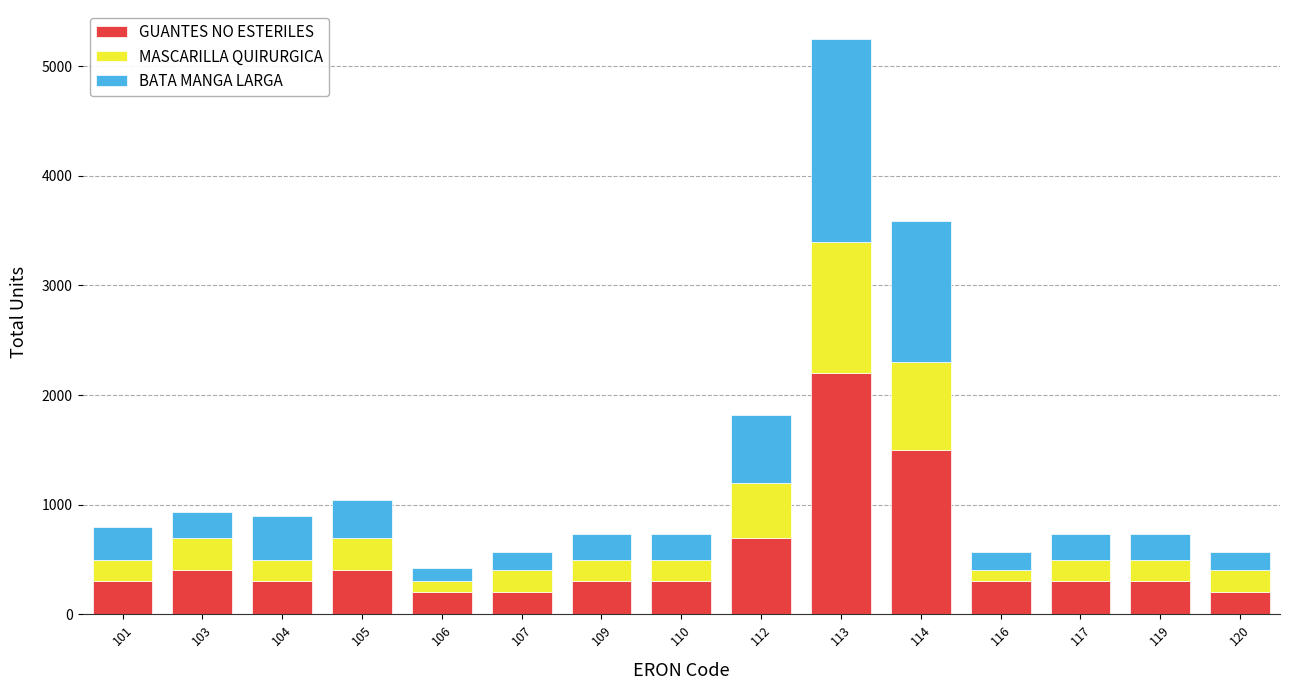

What is the difference between the maximum and minimum values in the GUANTES NO ESTERILES series?

2000